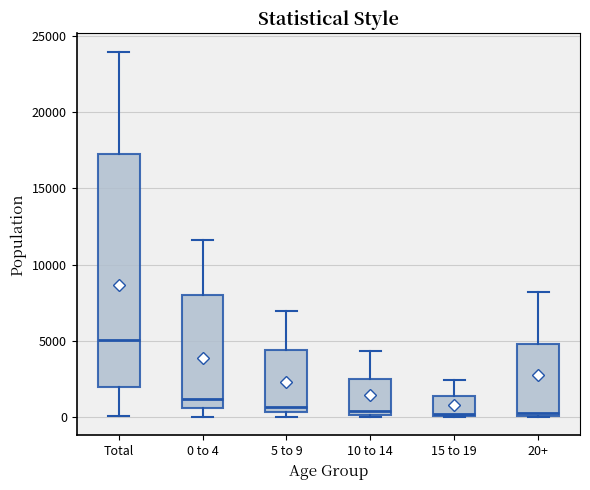

Where is the lower edge of the box for 20+ on the y-axis? The values are not printed on the chart, so give them approximately, as read against the axis.

0